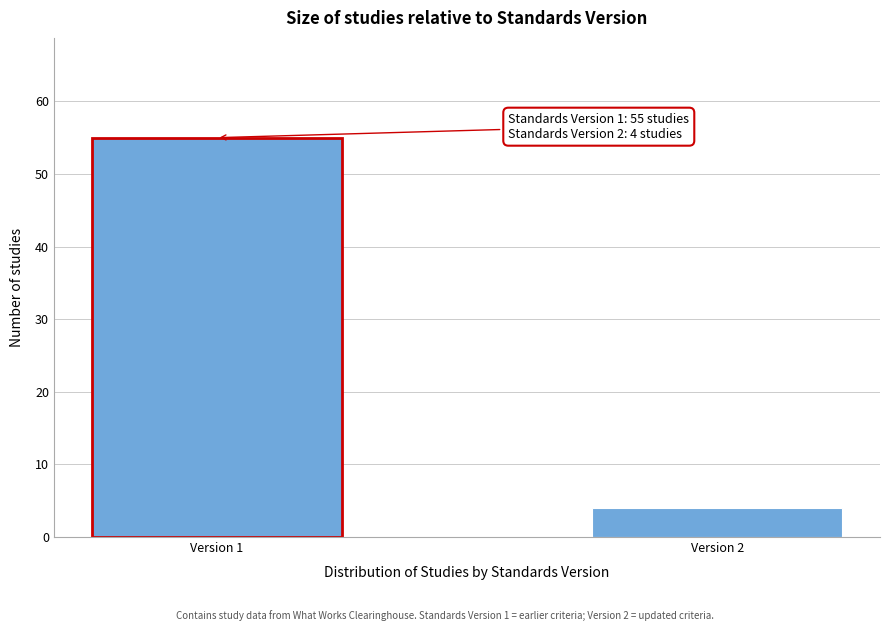

Reading right to left, list all the values displayed in this chart.

4	55